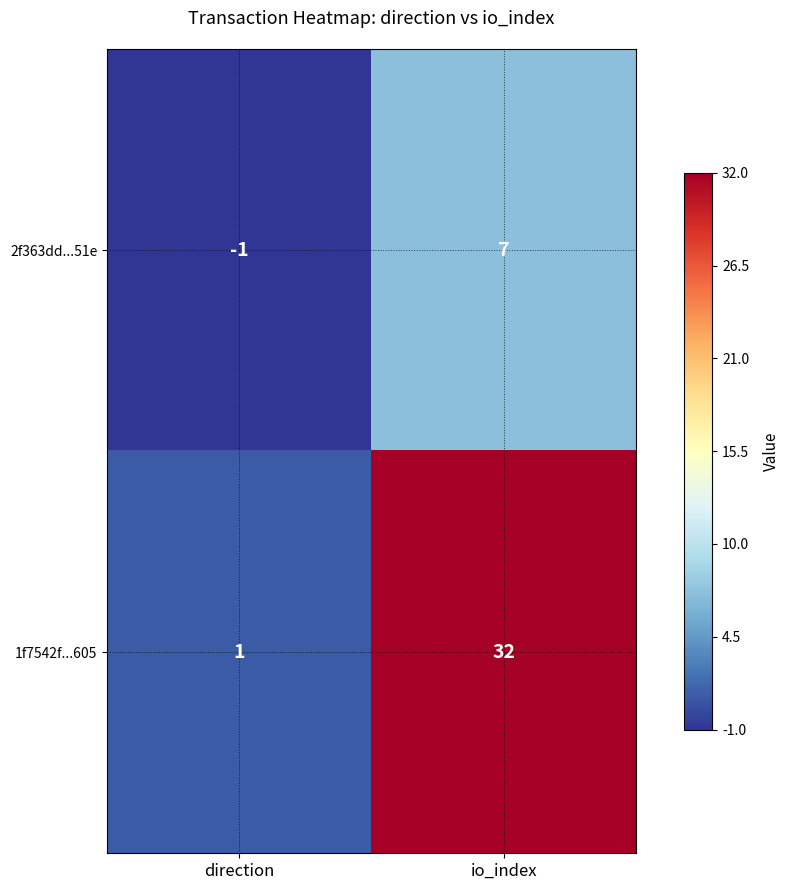

What is the greatest value displayed?

32